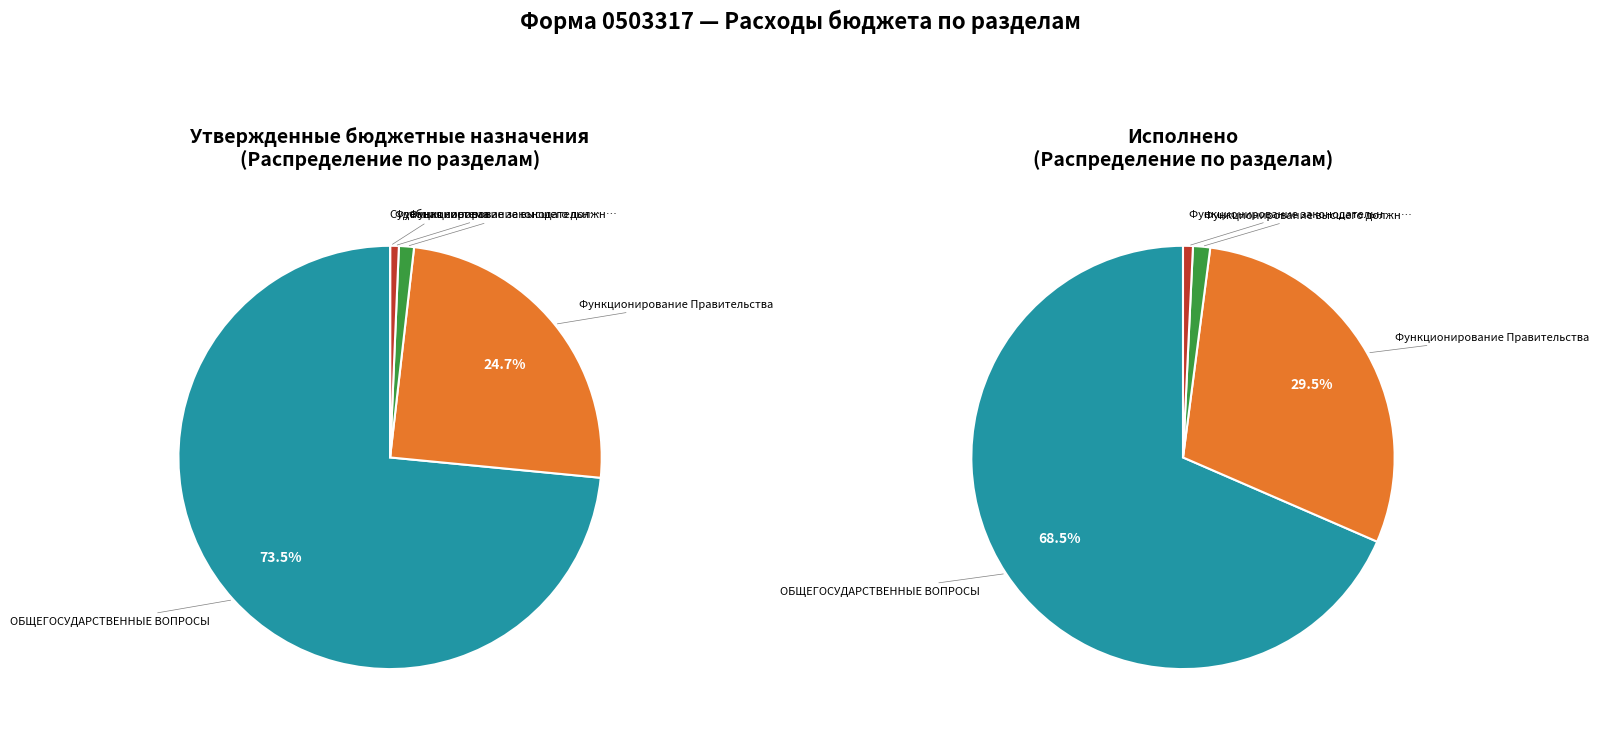

How many slices are in this pie chart?

5